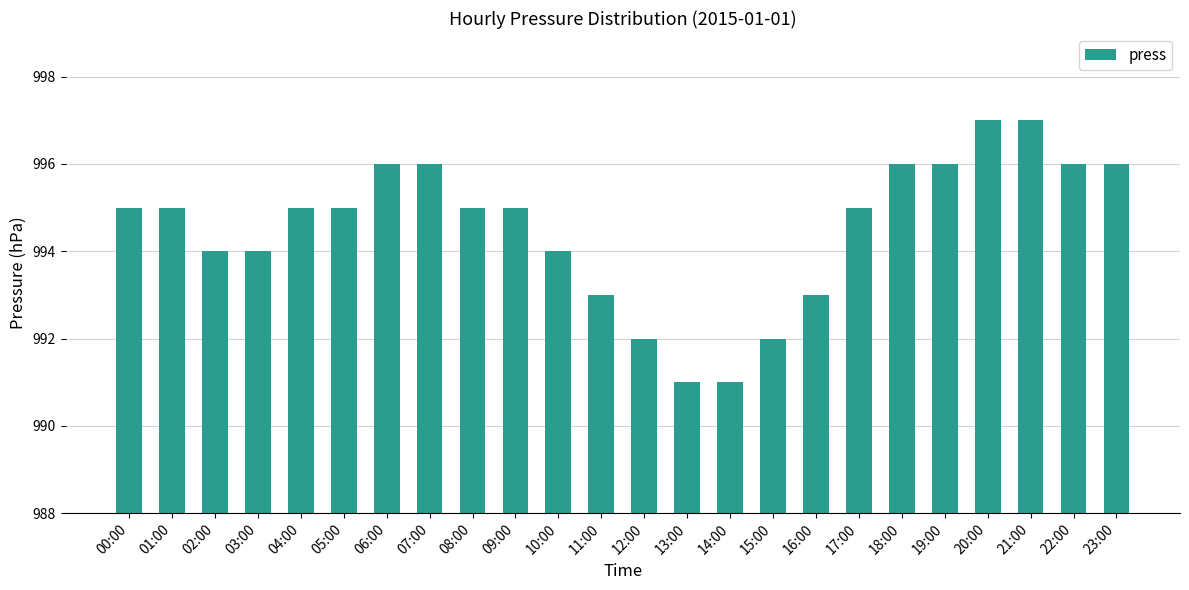

What is the smallest value displayed?

991